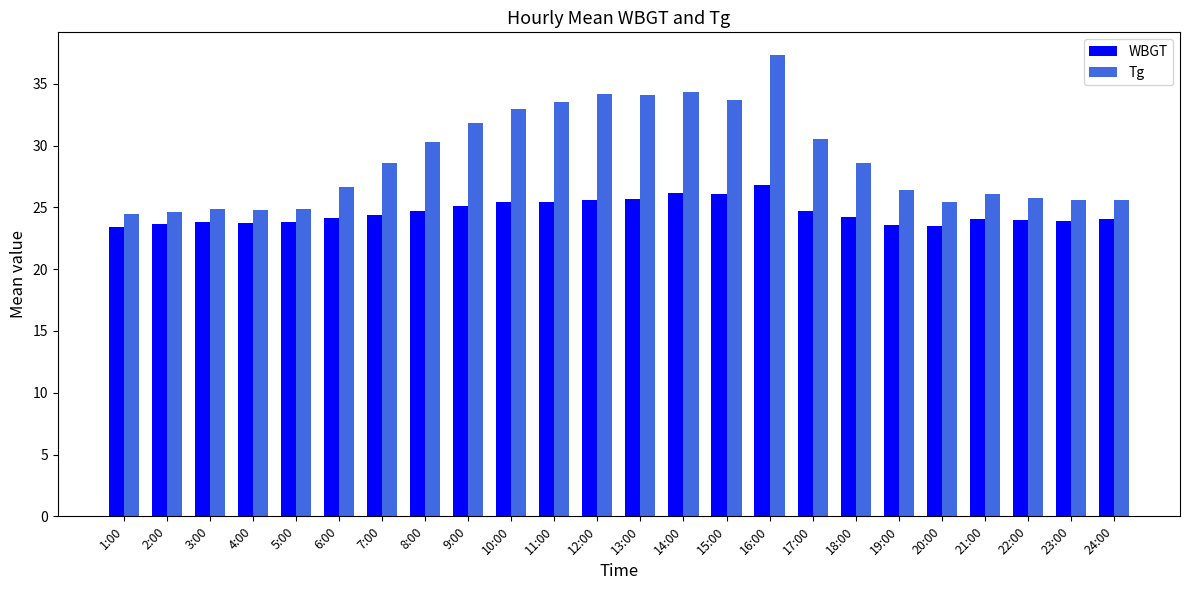

At which label does Tg first exceed 28?

7:00